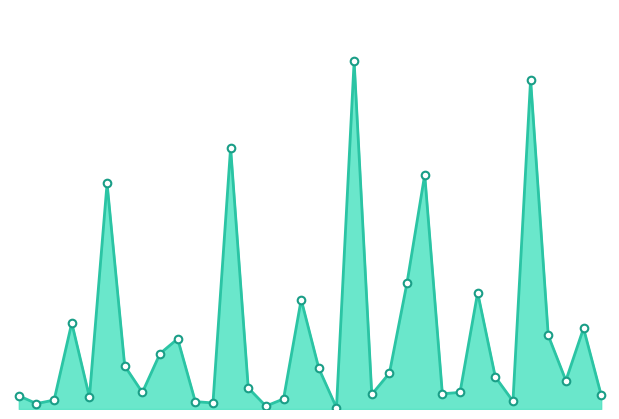

Does the chart have visible grid lines?

No